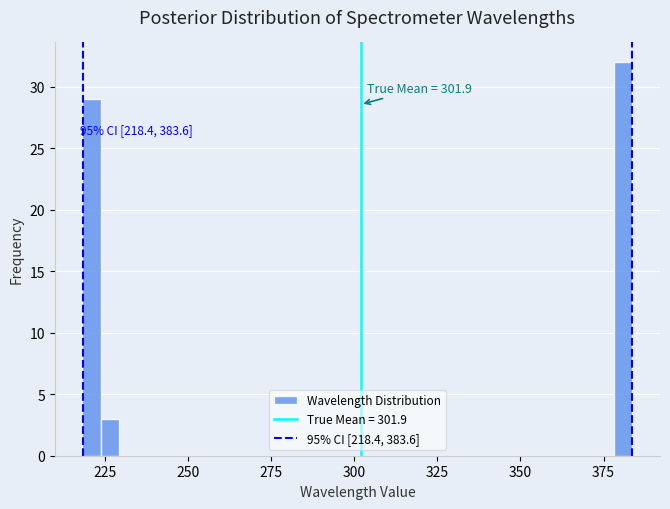

Read against the x-axis, roughly where is the centre of the tallest bar?

380